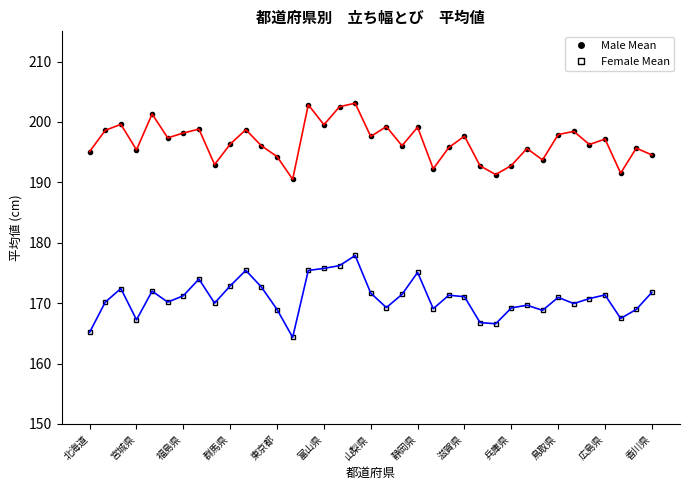

What is the value of the Female Mean point at the 7th from the left?

171.2